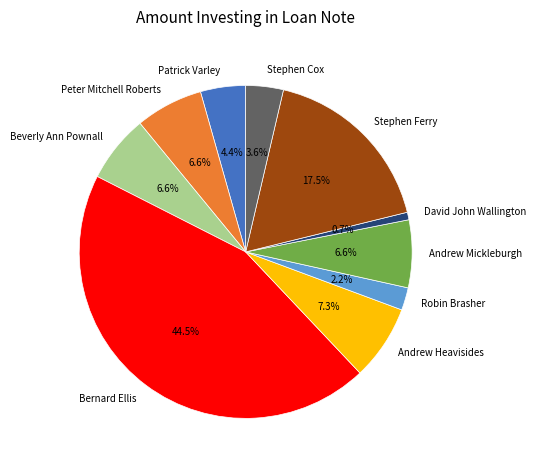

What is the smallest slice in the pie chart?

David John Wallington